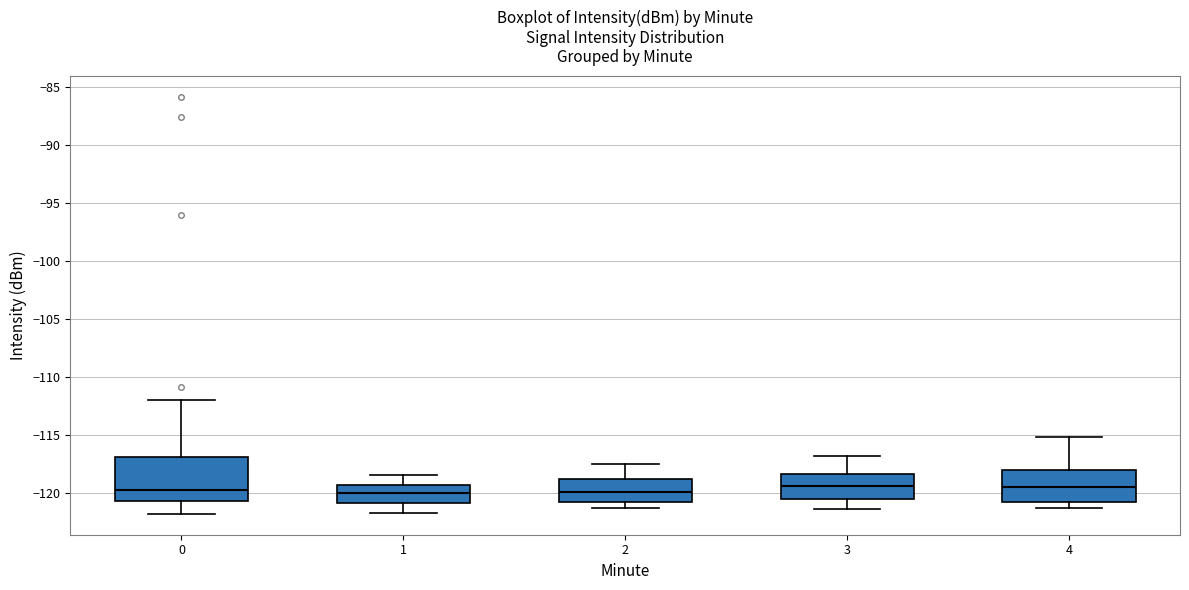

Where does the upper whisker of the box at x = 0 end on the y-axis? The values are not printed on the chart, so give them approximately, as read against the axis.

-112.0